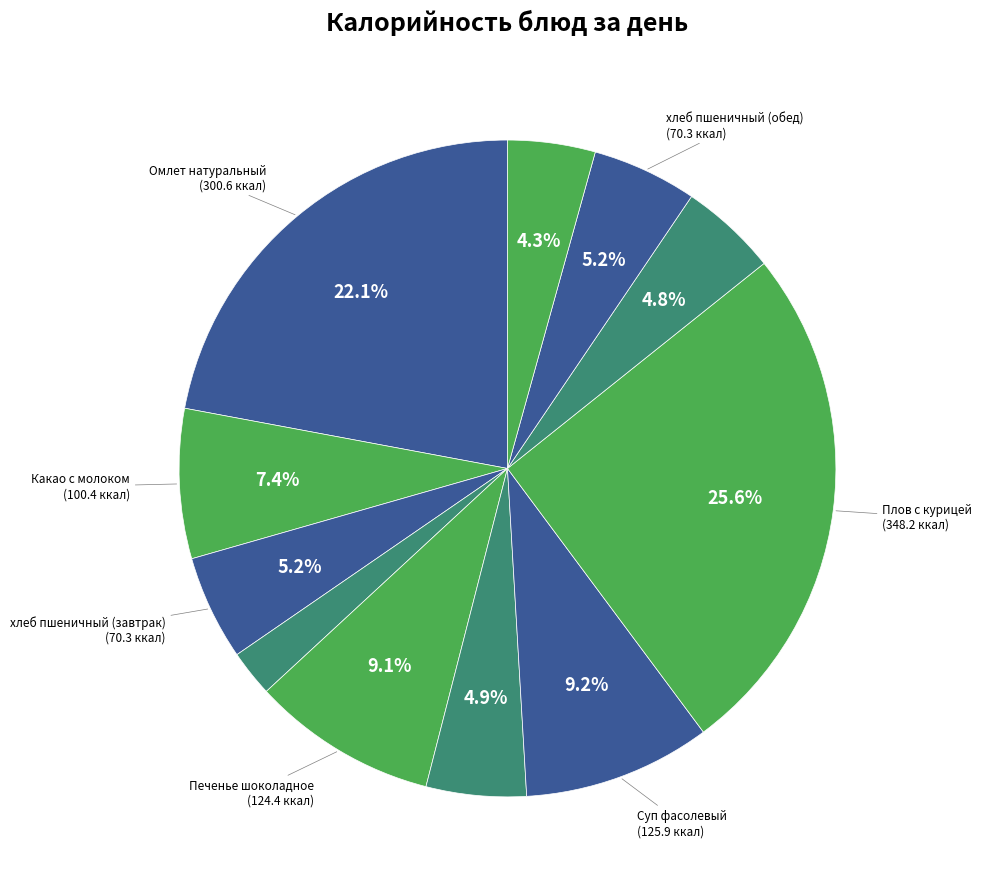

How many segments does this pie chart have?

11